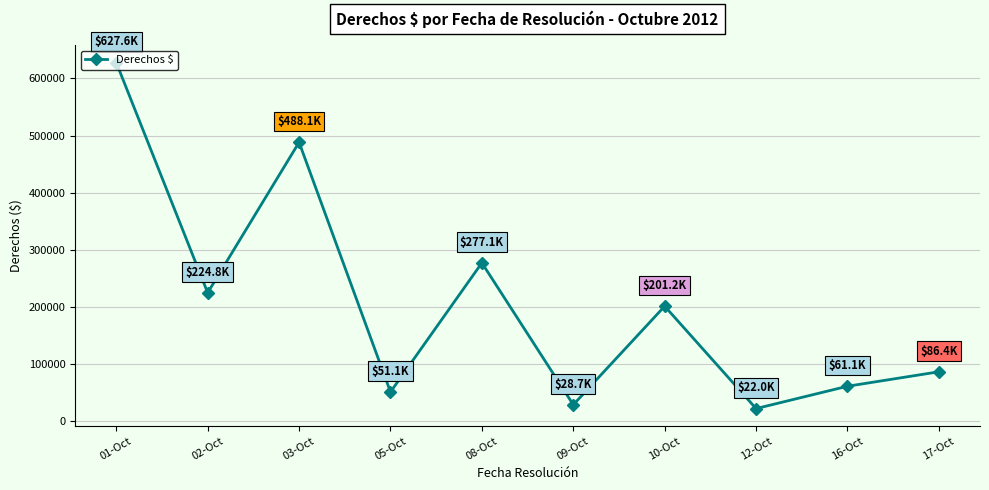

Where is the data nearest to the value 324806?

08-Oct